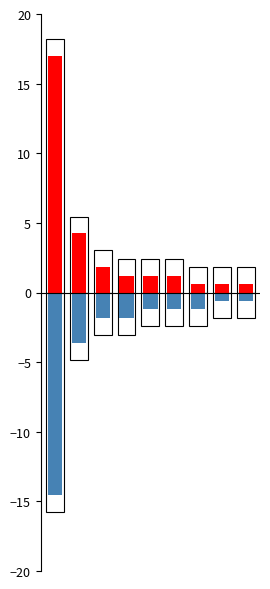

How many bars are there in each group?

2